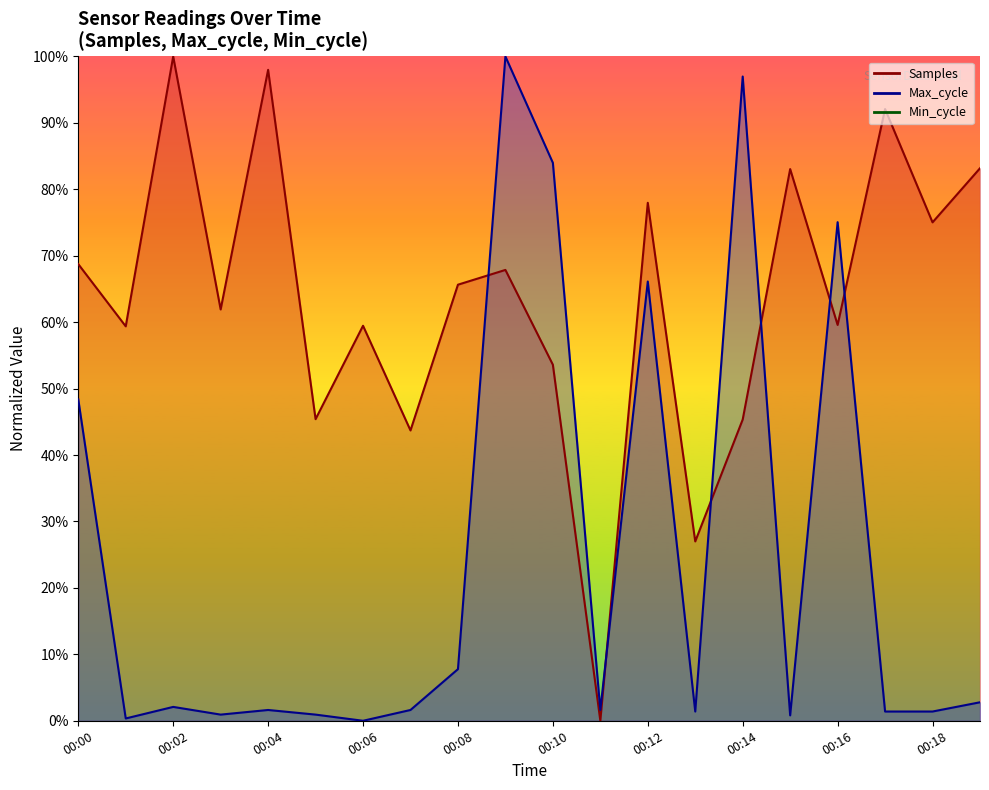

How many lines are shown in the chart?

2